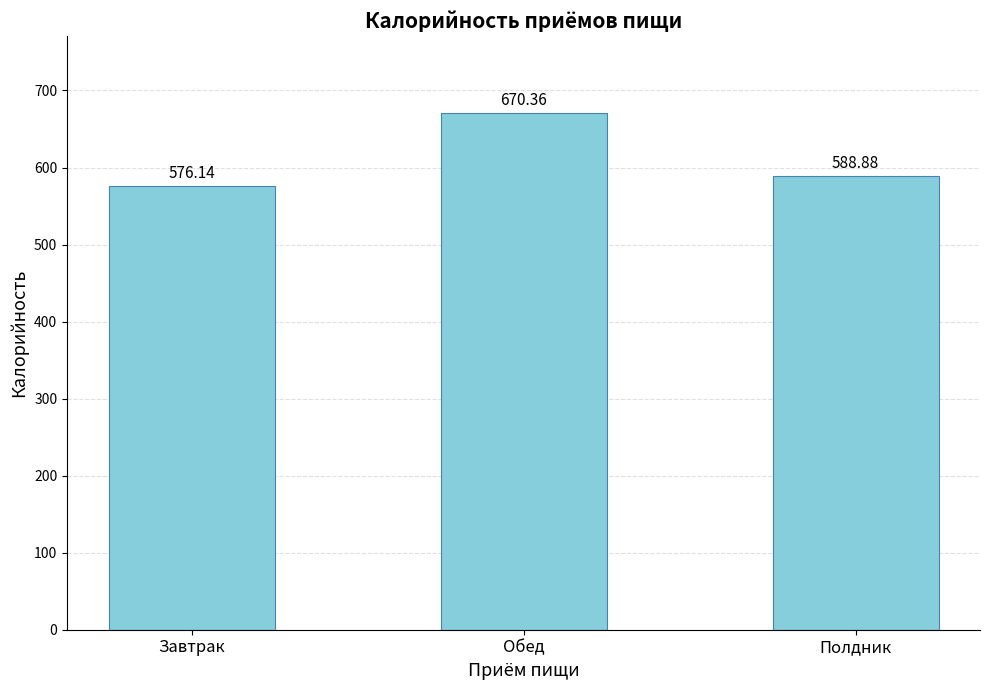

Reading right to left, list all the values displayed in this chart.

588.9	670.4	576.1